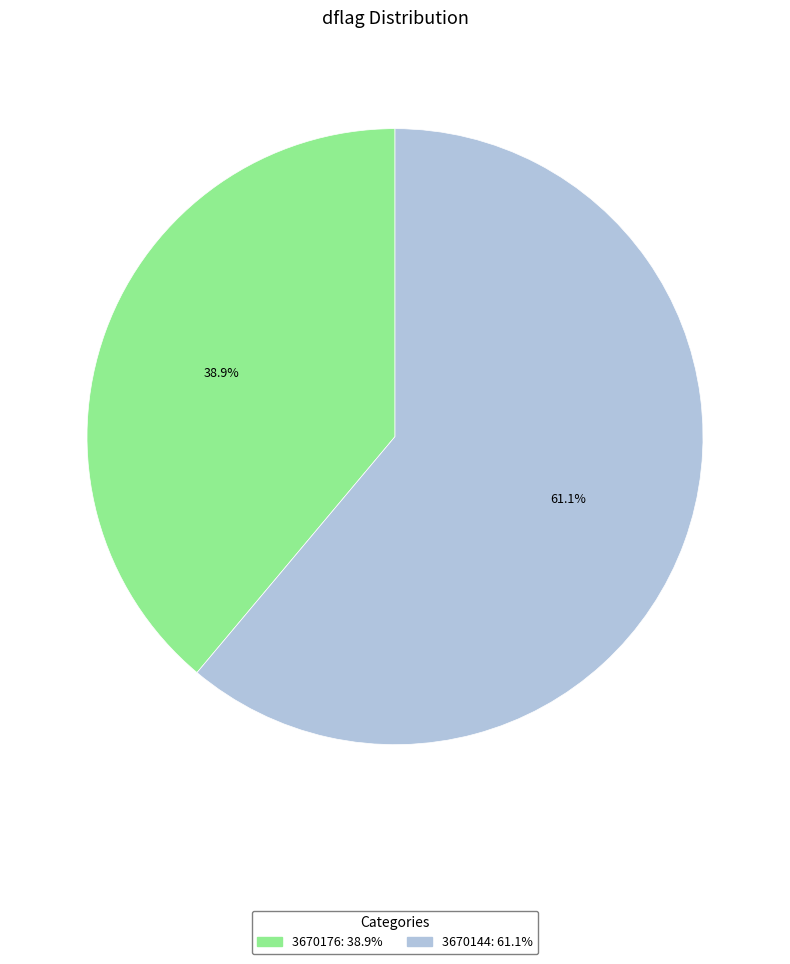

To the nearest percent, what is the difference between the largest and smallest slice percentages?

22%